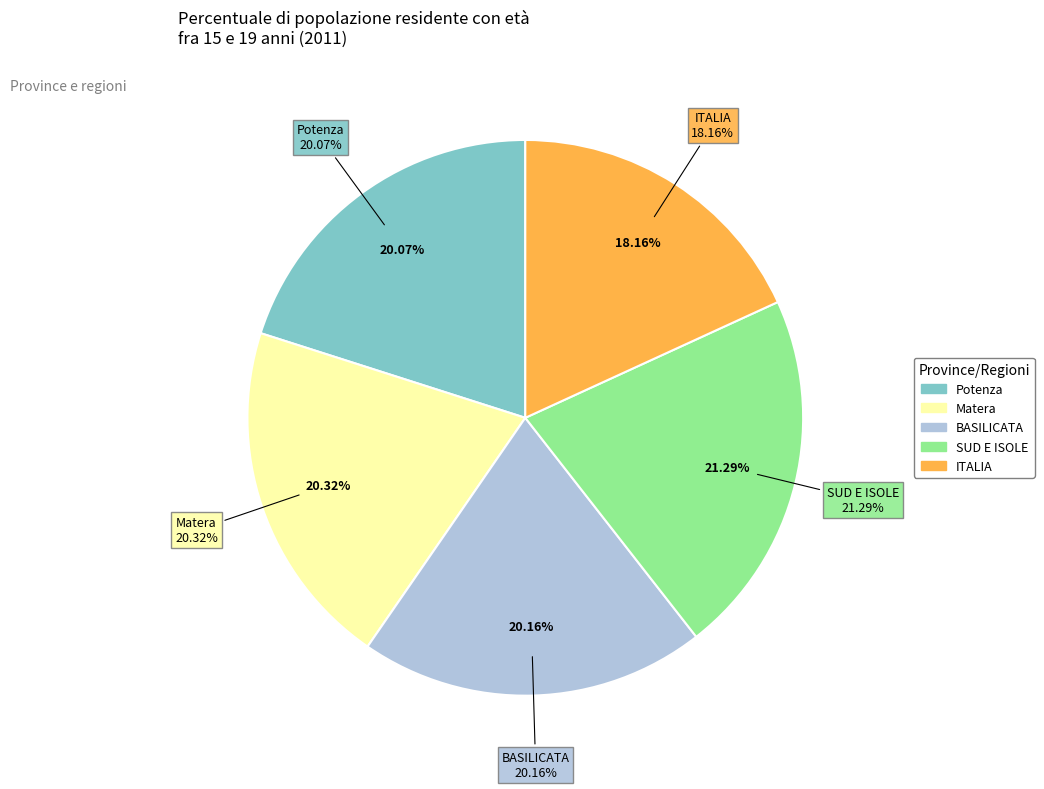

How much of the chart is everything except Matera?

79.7%